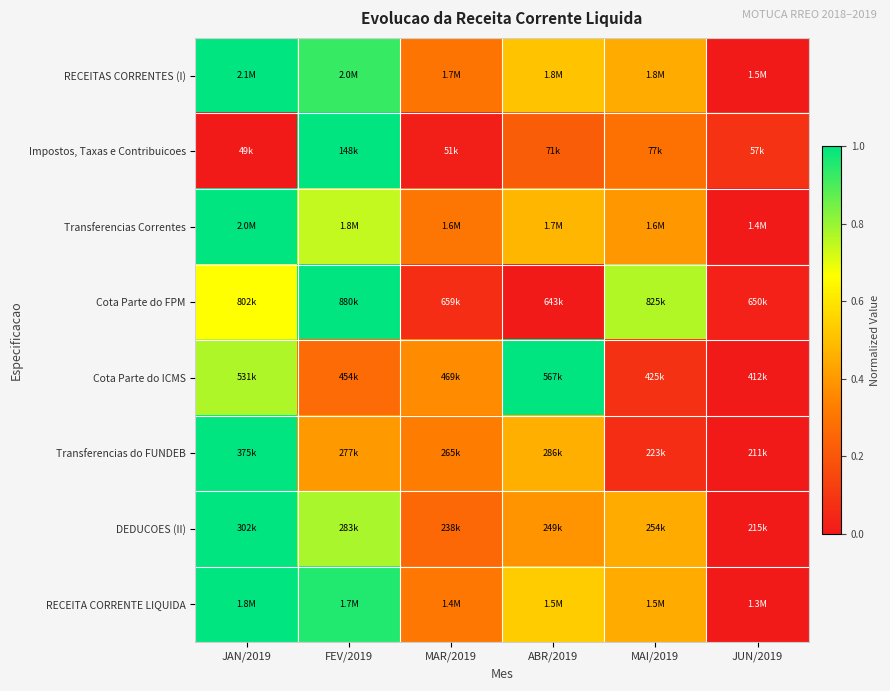

Count the number of categories in the chart.

6